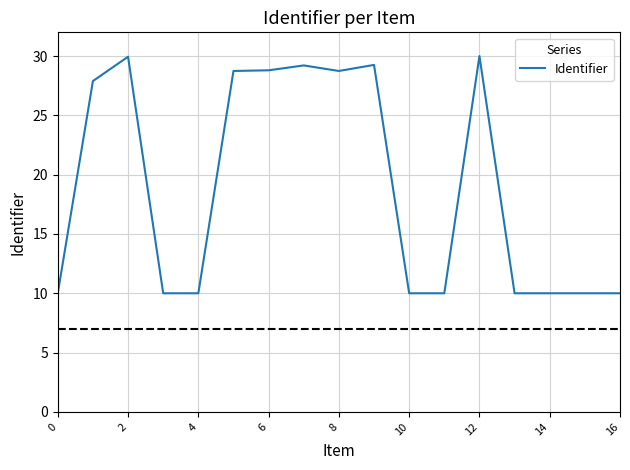

What is the difference between the maximum and minimum values?

20.0